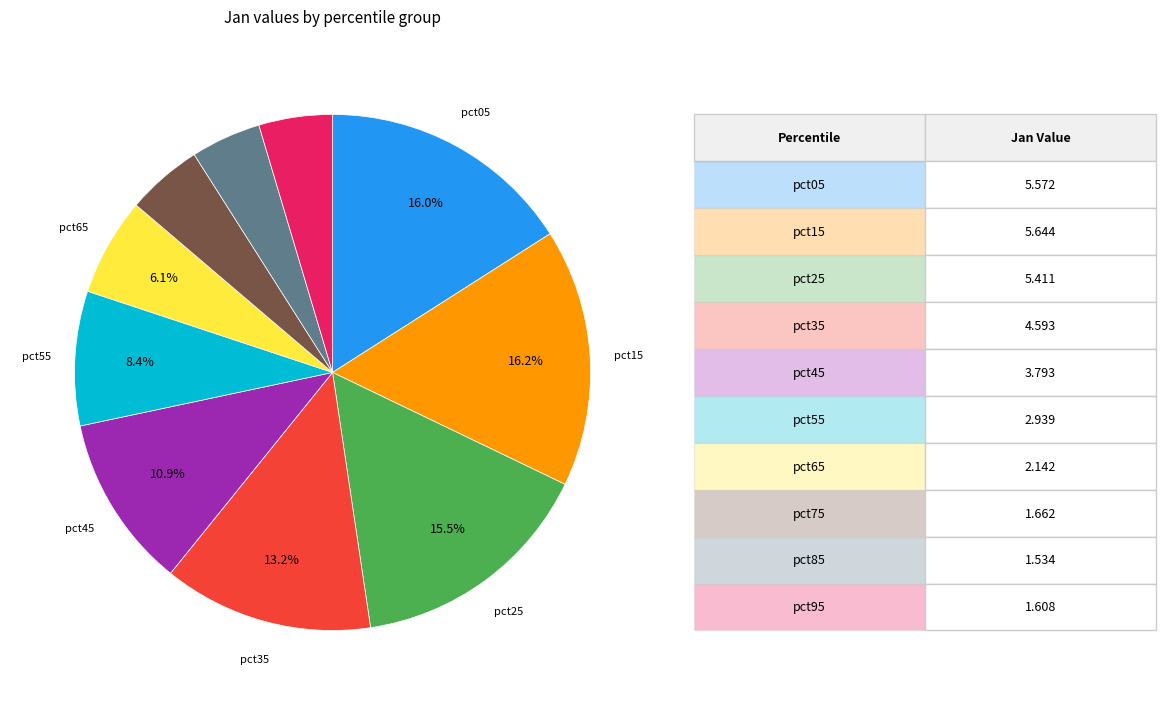

Is there a majority slice in this chart?

No